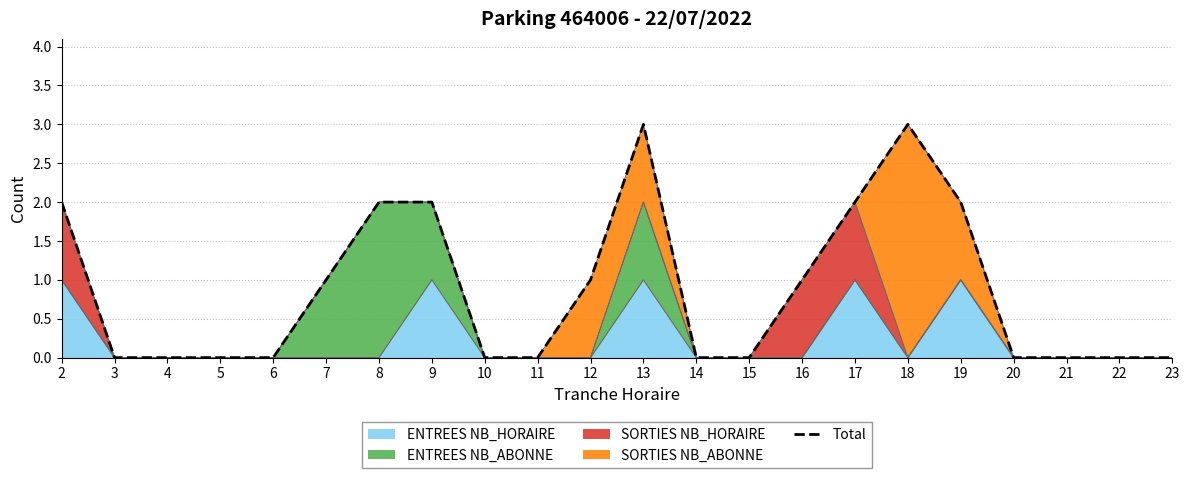

Rank the categories by value from highest to lowest.

13, 18, 2, 8, 9, 17, 19, 7, 12, 16, 3, 4, 5, 6, 10, 11, 14, 15, 20, 21, 22, 23